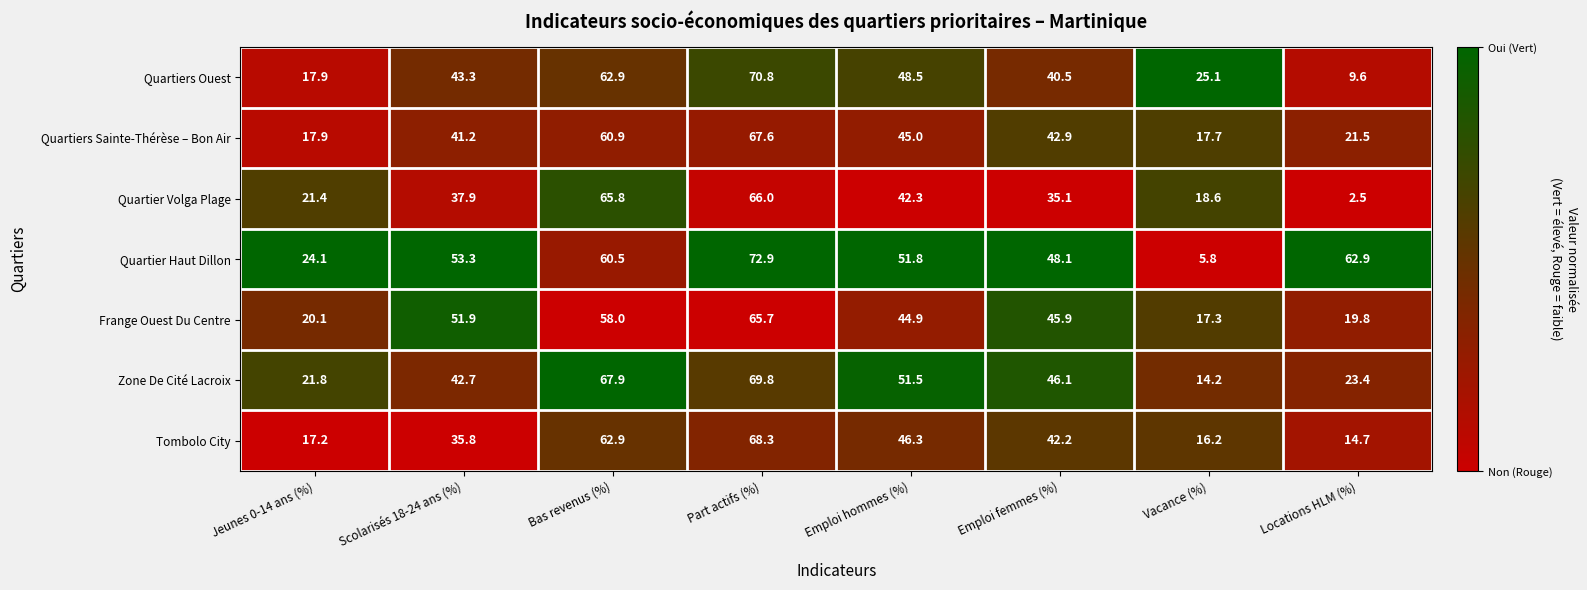

True or false: Zone De Cité Lacroix has a value of 14.2 at Vacance (%).

True